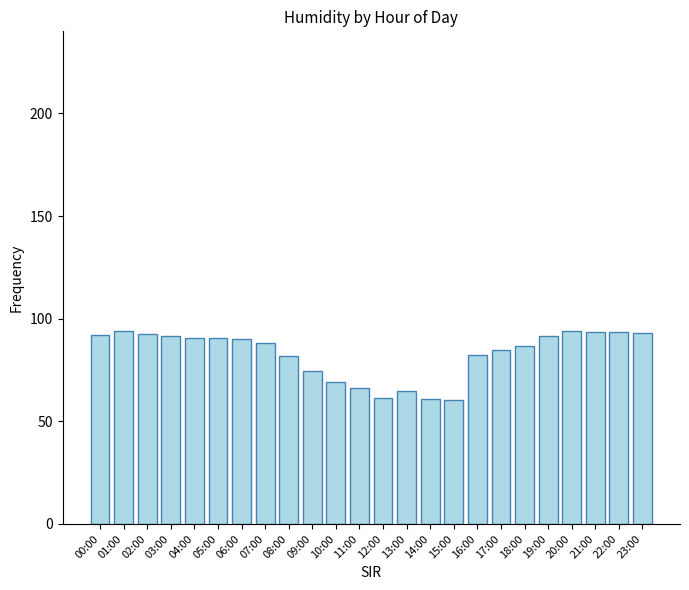

What is the maximum value shown in the chart?

94.2